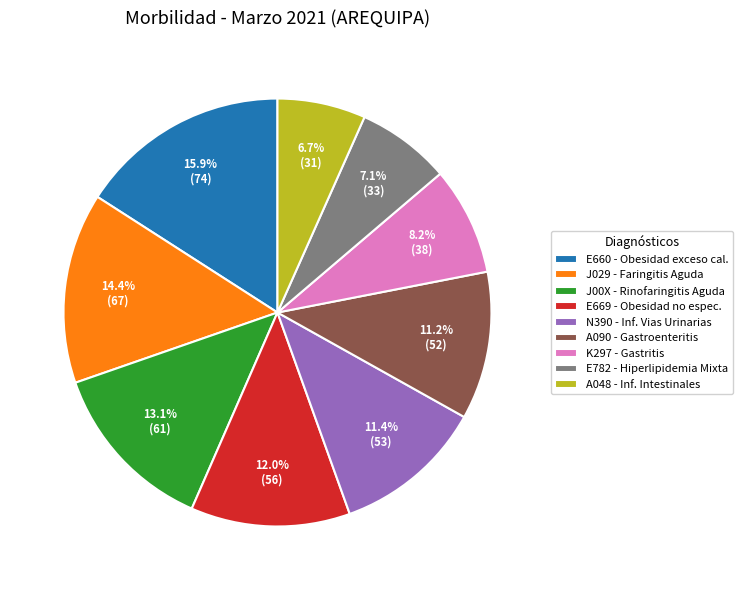

Is there a majority slice in this chart?

No